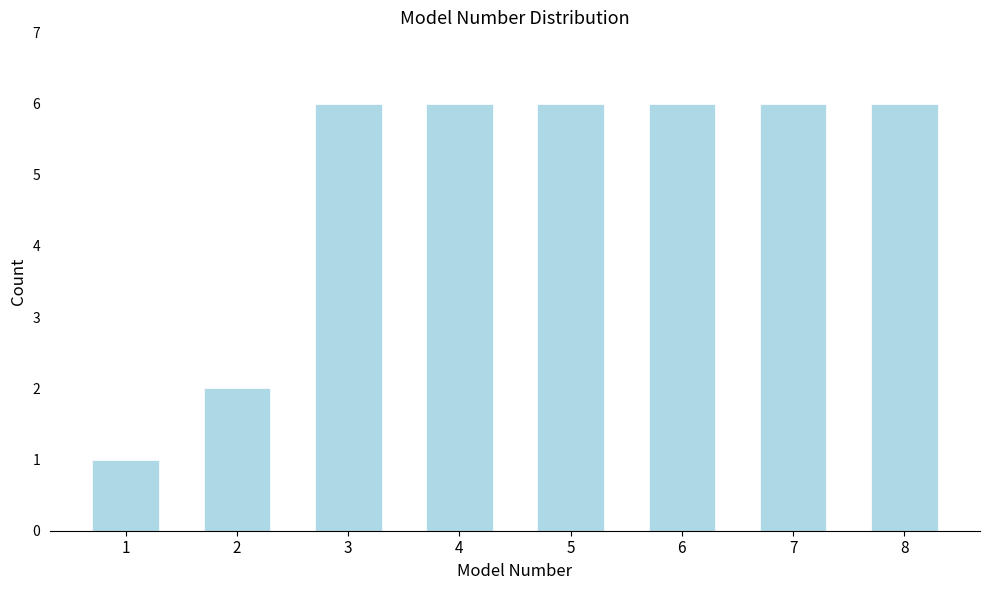

Reading left to right, what are all the values shown in this chart?

1	2	6	6	6	6	6	6